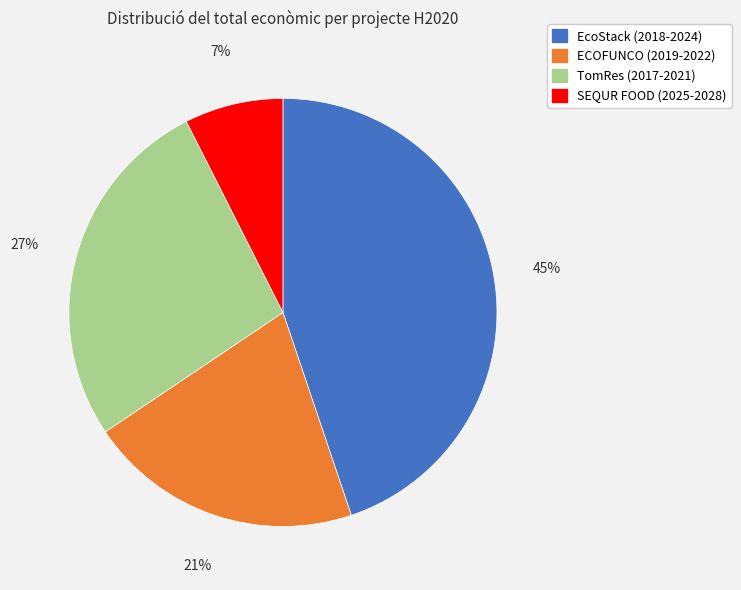

Combined, do ECOFUNCO (2019-2022) and SEQUR FOOD (2025-2028) account for over 50%?

No